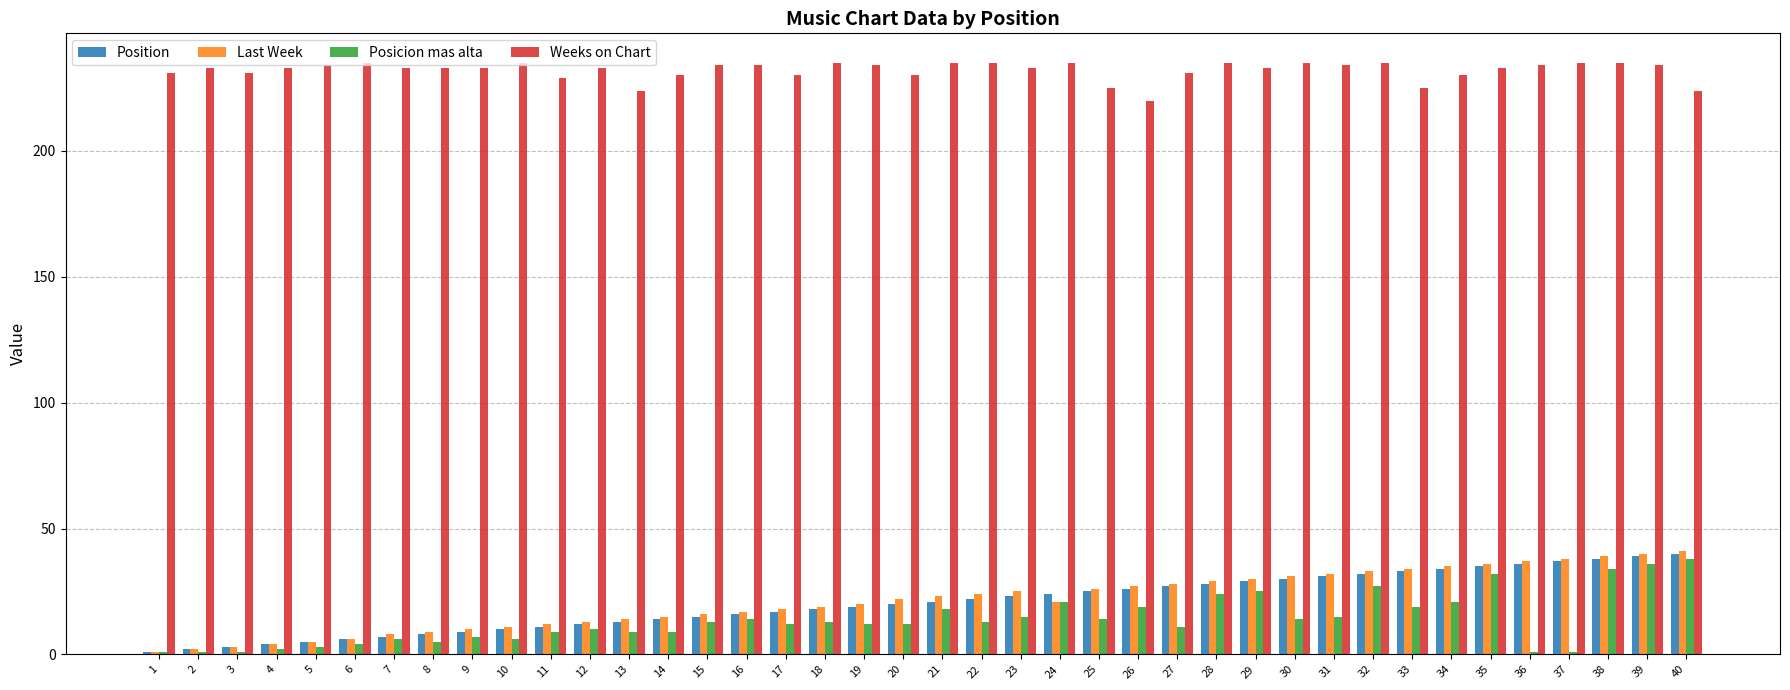

True or false: Last Week has a value of 7 at 18.

False